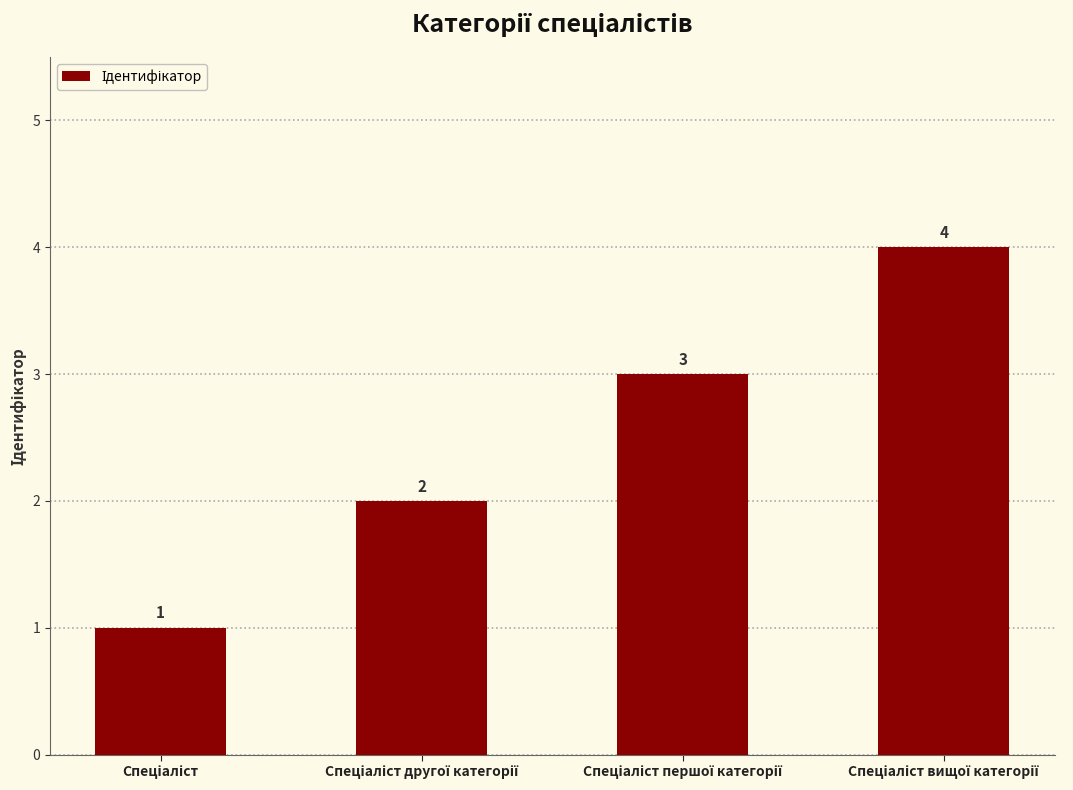

What is the greatest value displayed?

4